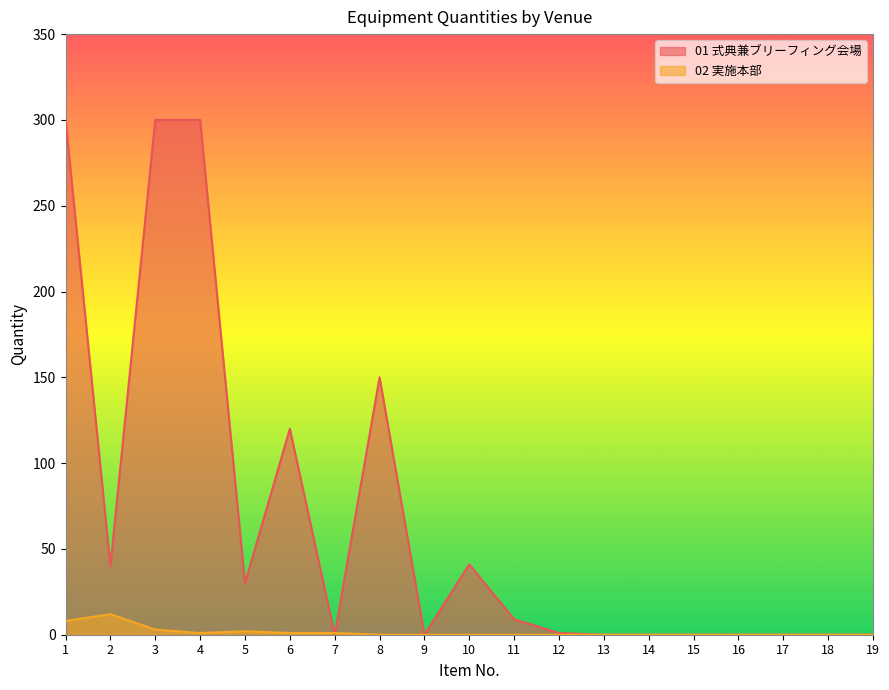

At which category does 02 実施本部 reach its first local valley?

4